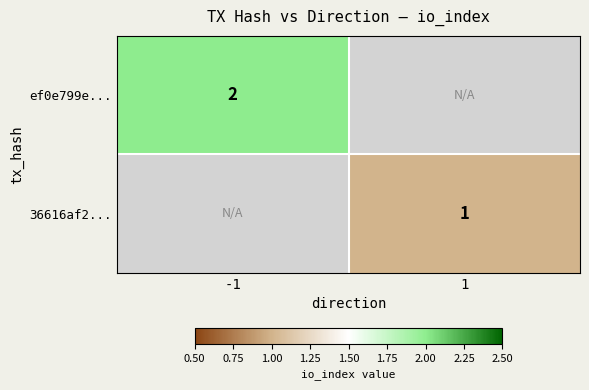

The value of 36616af2... at 1 is 1. True or false?

True